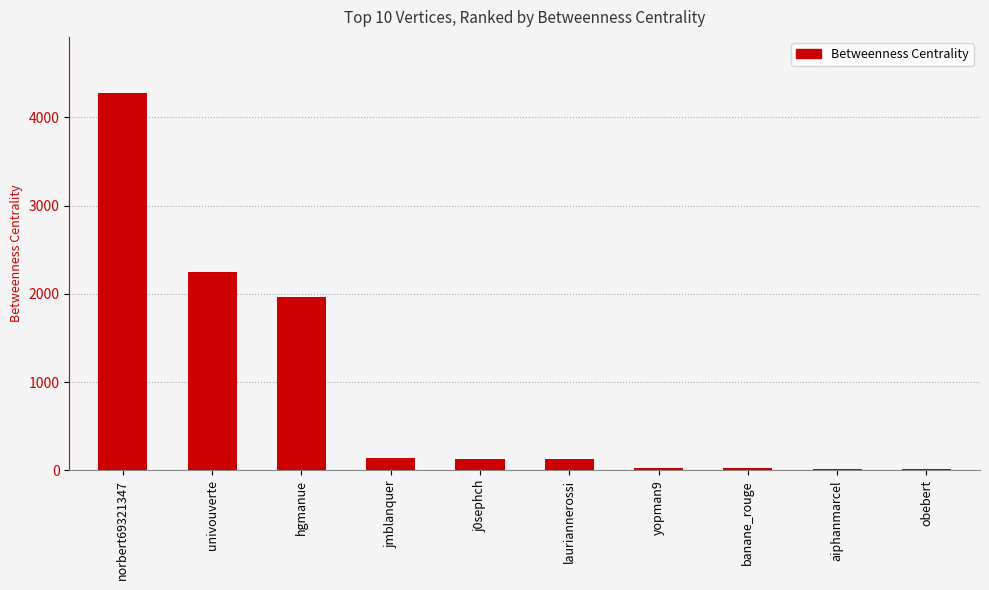

What is the sum of the values at obebert and aiphanmarcel?

41.3